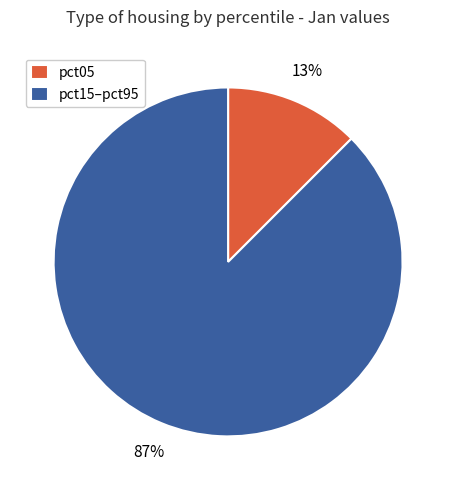

To the nearest percent, what is the average slice percentage?

50%